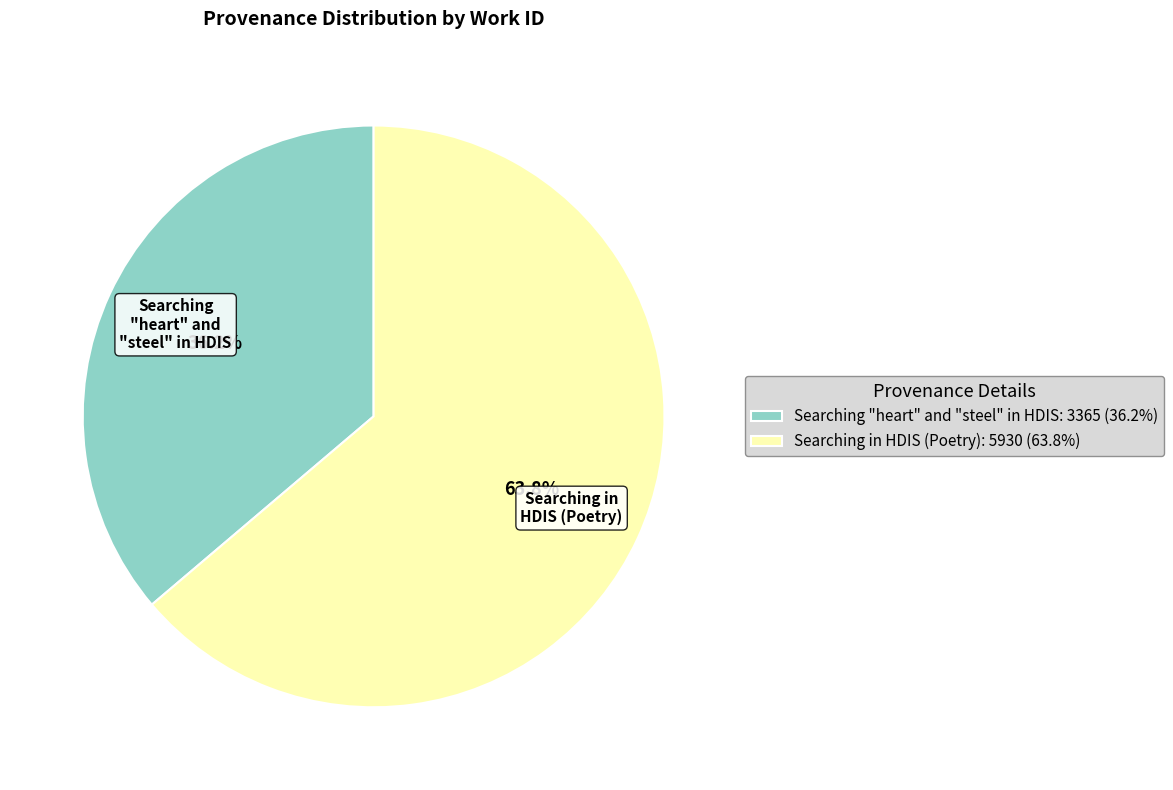

Which slice is the smallest?

Searching "heart" and "steel" in HDIS